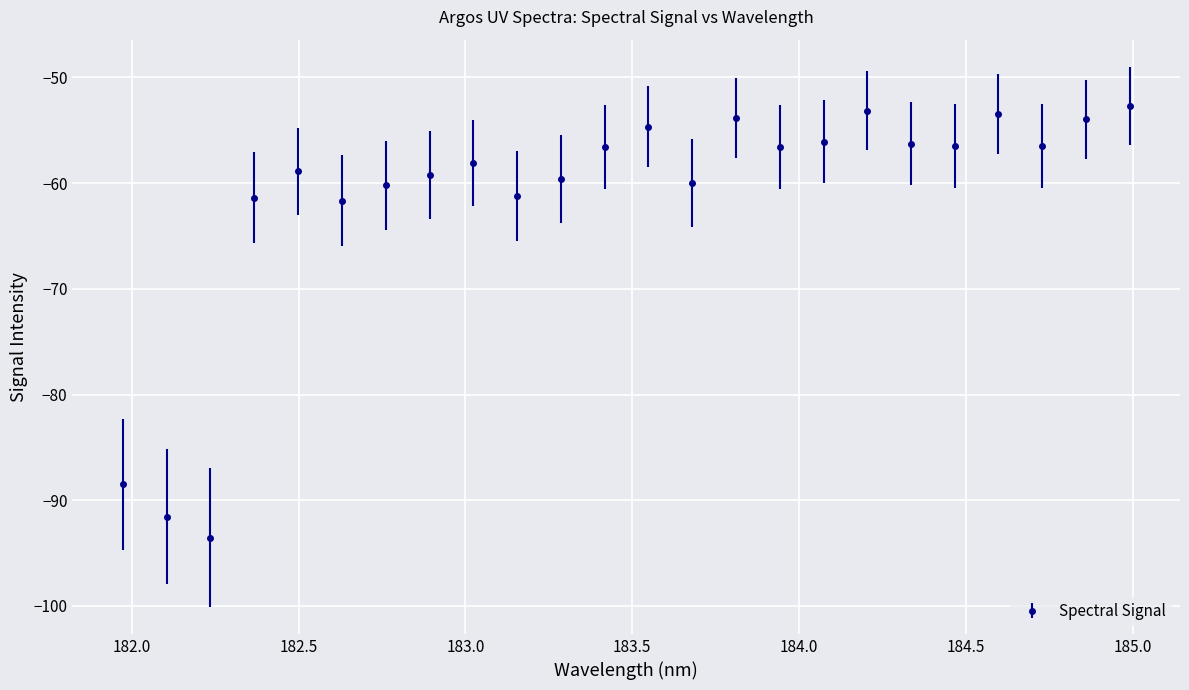

What is the sum of all values?

-1474.0